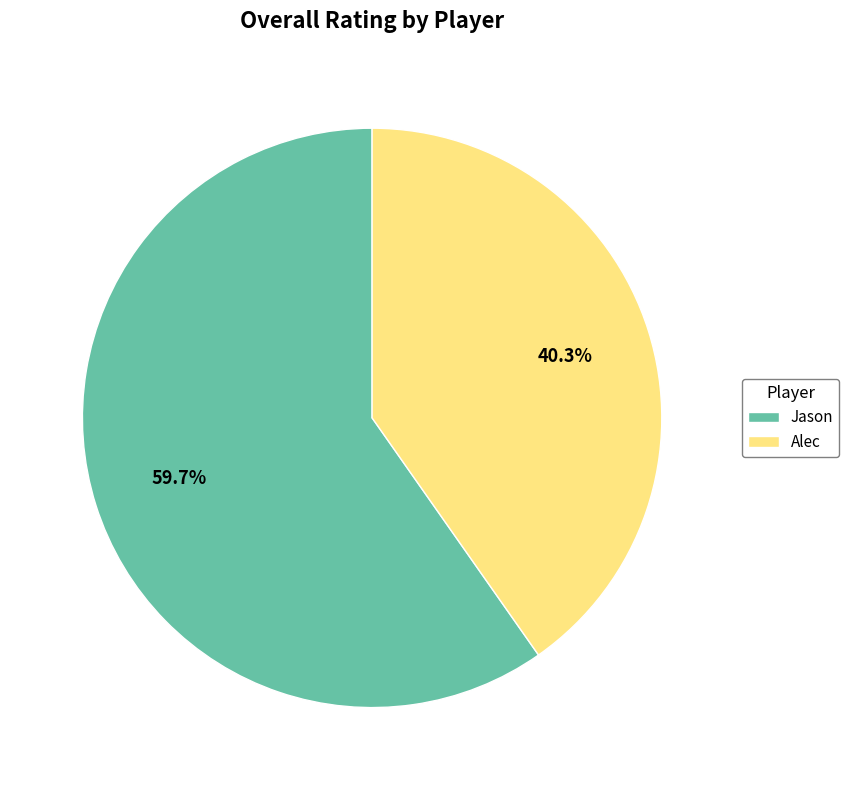

How many segments does this pie chart have?

2